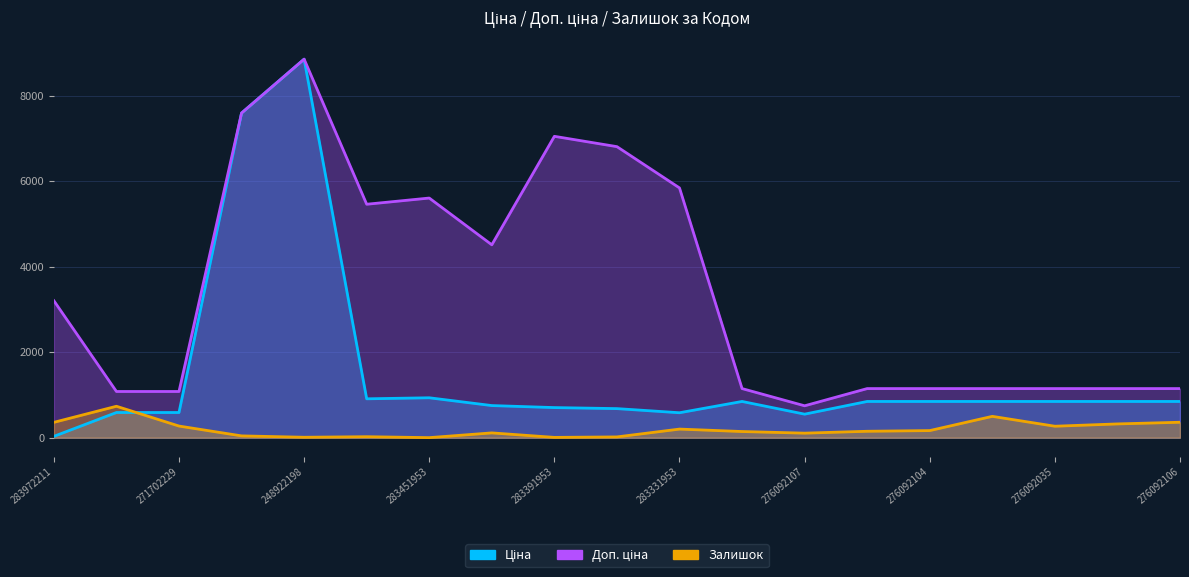

What is the total value across all series at 276092104?

2165.2